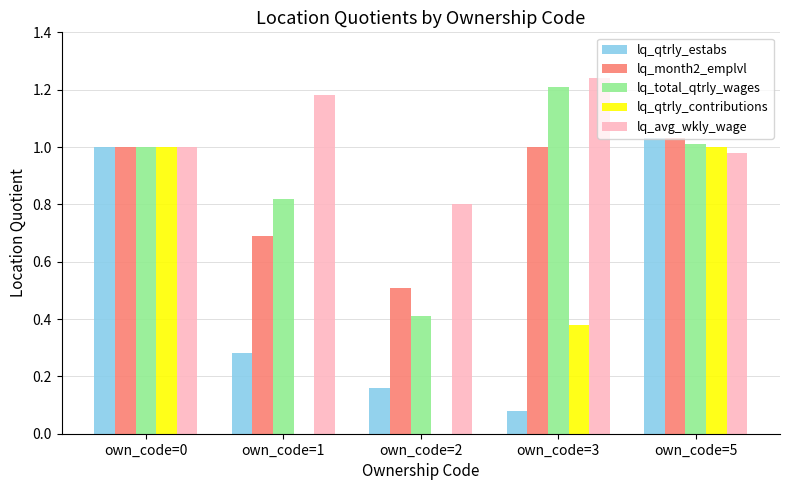

Which series has the widest spread of values?

lq_qtrly_contributions